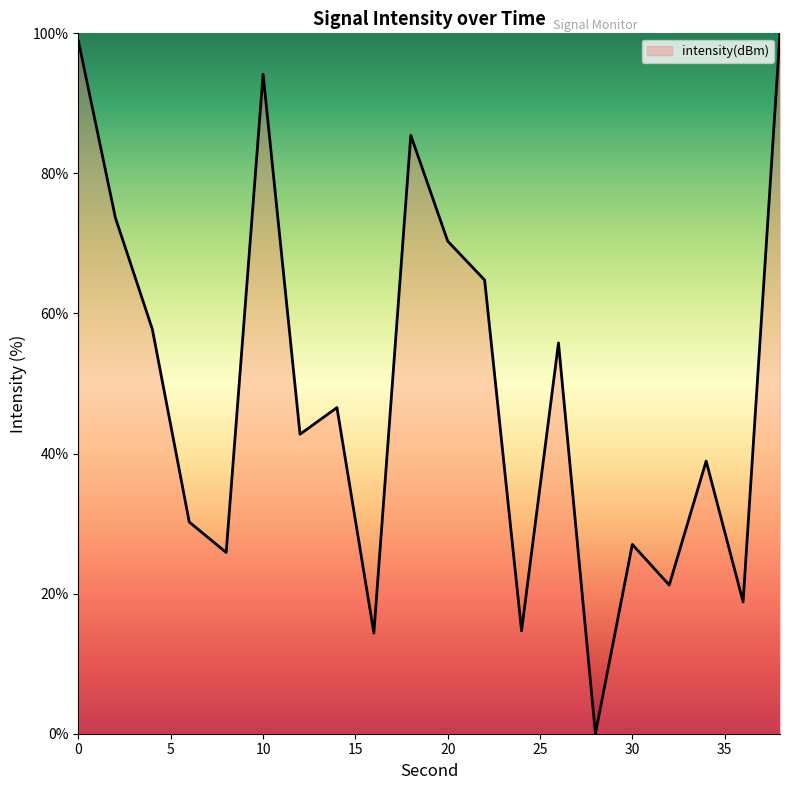

What is the difference between the maximum and minimum values?

100.0